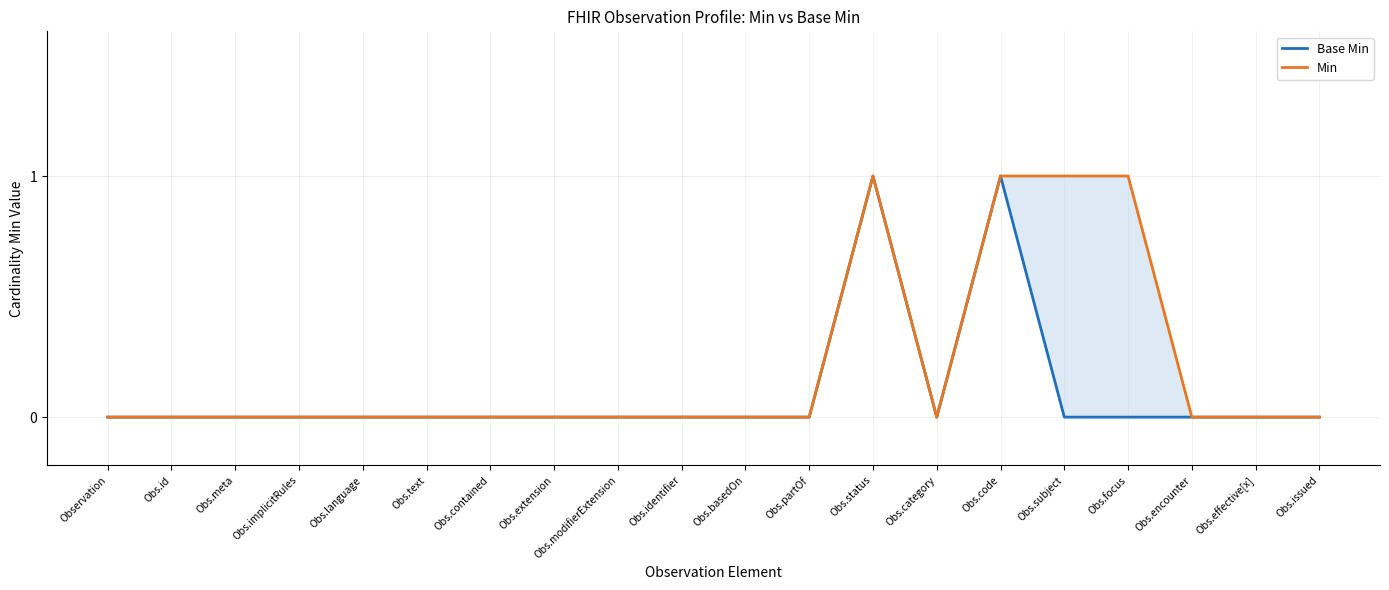

Reading left to right, list all the values displayed in this chart.

Base Min: 0	0	0	0	0	0	0	0	0	0	0	0	1	0	1	0	0	0	0	0
Min: 0	0	0	0	0	0	0	0	0	0	0	0	1	0	1	1	1	0	0	0